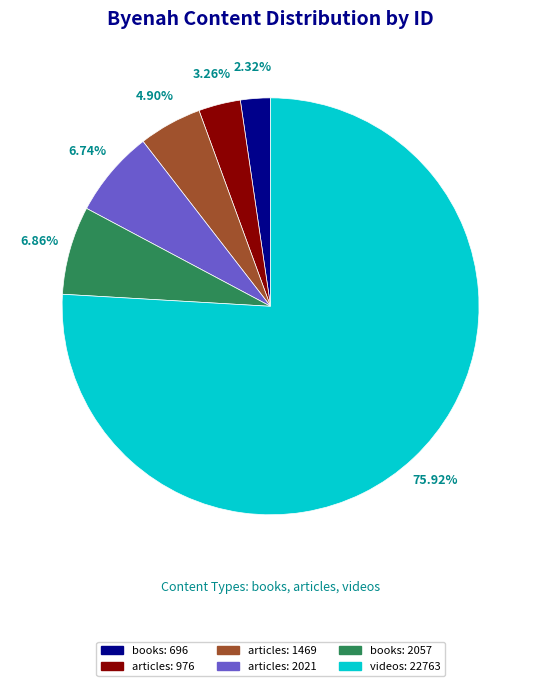

To the nearest percent, what is the combined percentage of articles: 2021 and articles: 976?

10%